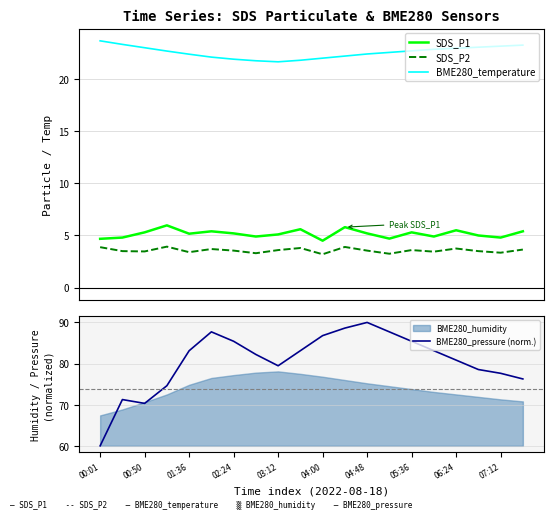

The BME280_pressure (norm.) series shows 79.5 at 03:12. True or false?

True